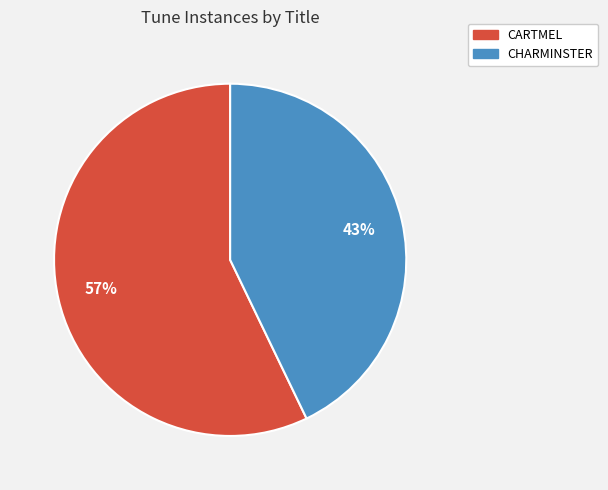

Is the sum of CARTMEL and CHARMINSTER greater than half?

Yes